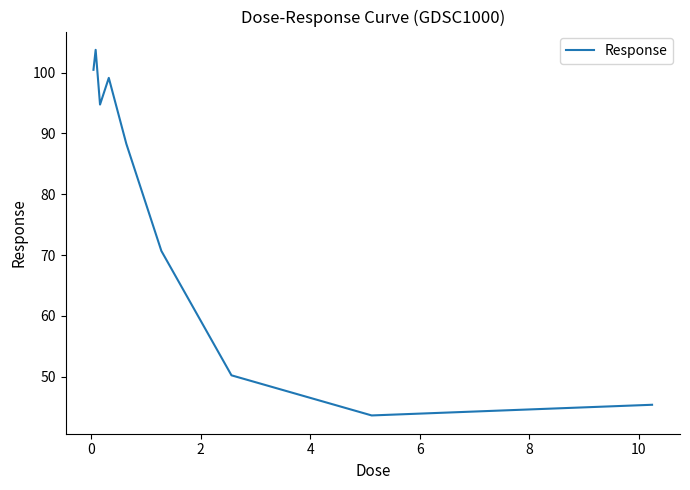

Reading right to left, list all the values displayed in this chart.

45.4	43.6	50.2	70.7	88.3	99.1	94.8	103.8	100.5